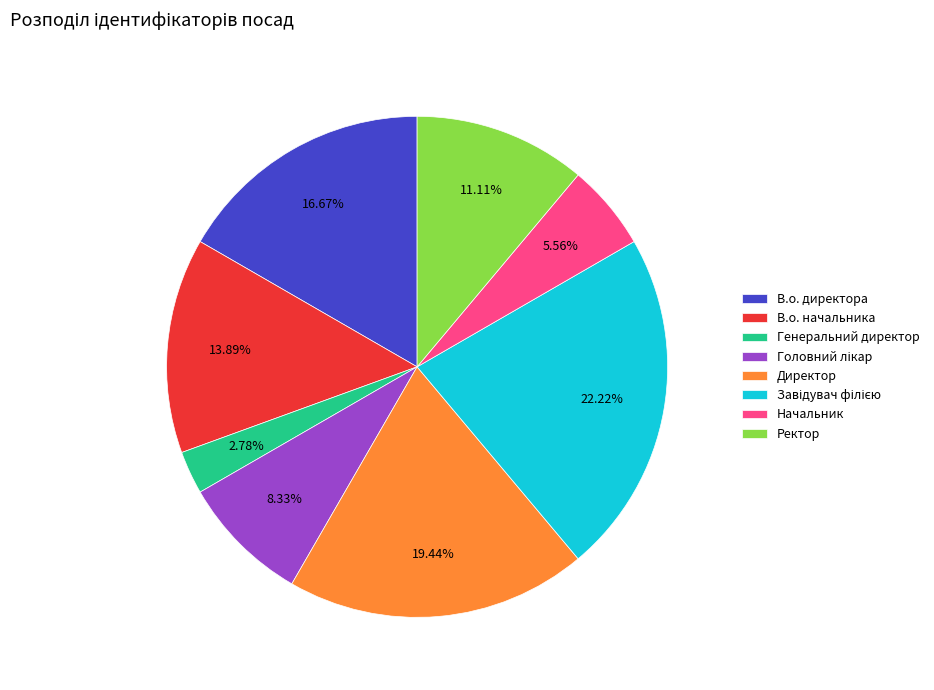

Does Директор account for over 50% of the chart?

No